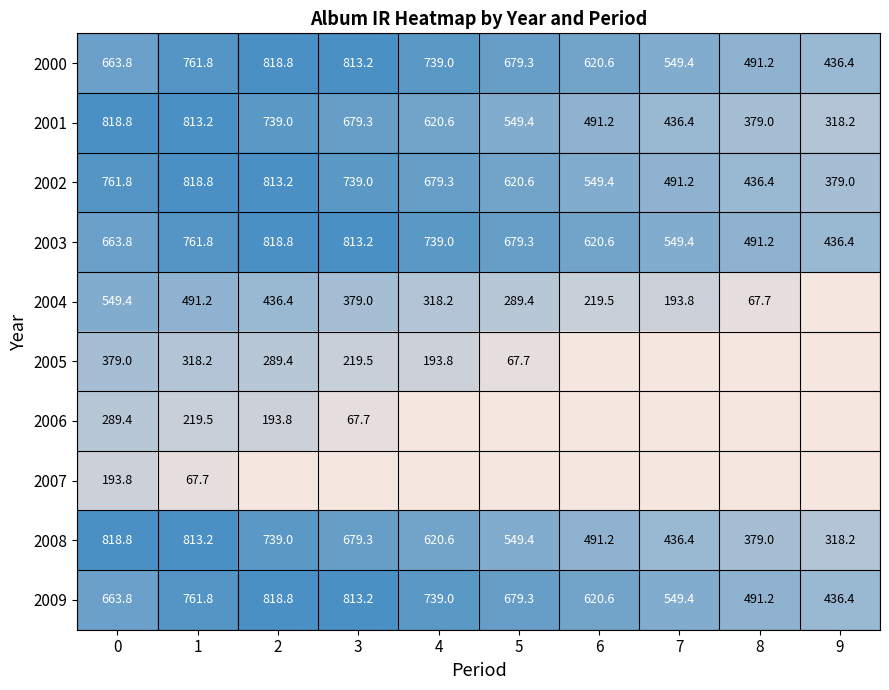

True or false: 2002 has a value of 1347.3 at 1.

False